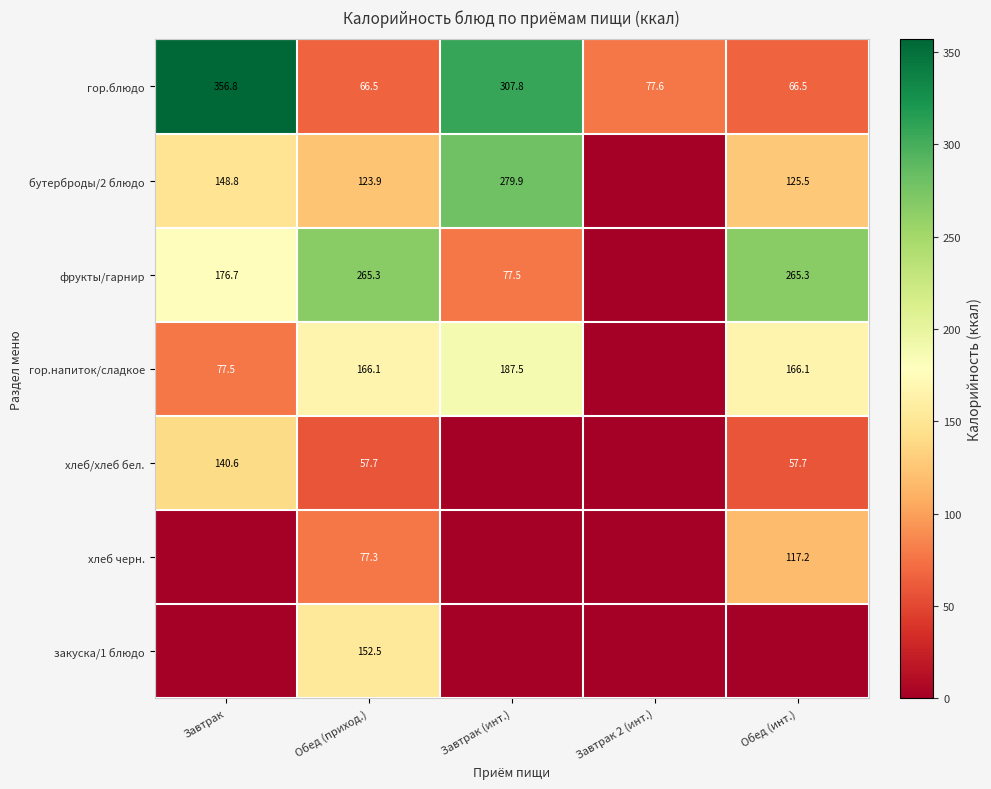

The value of бутерброды/2 блюдо at Обед (приход.) is 29.3. True or false?

False